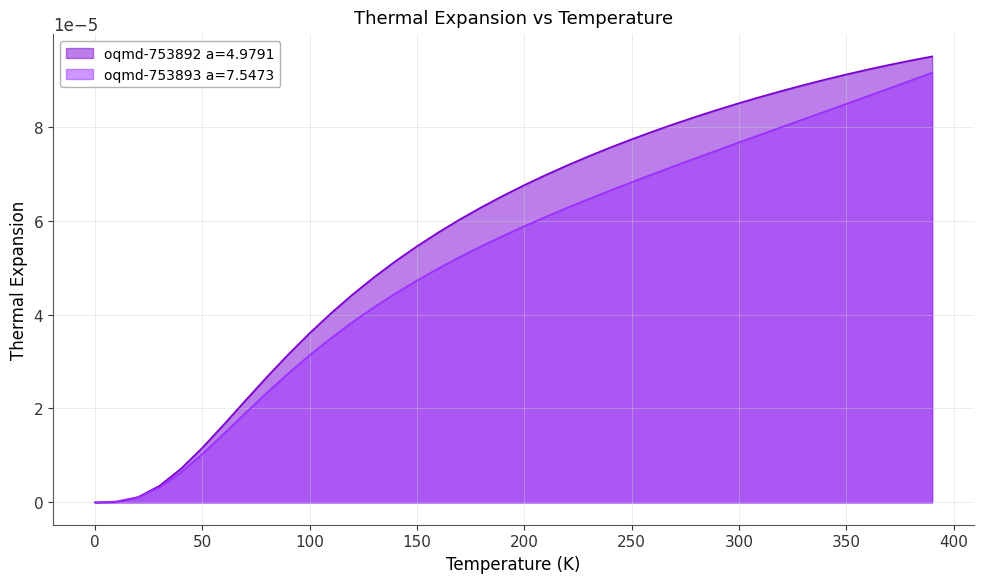

Which series ends up on top after the final intersection of oqmd-753893 a=7.5473 and oqmd-753892 a=4.9791?

oqmd-753892 a=4.9791